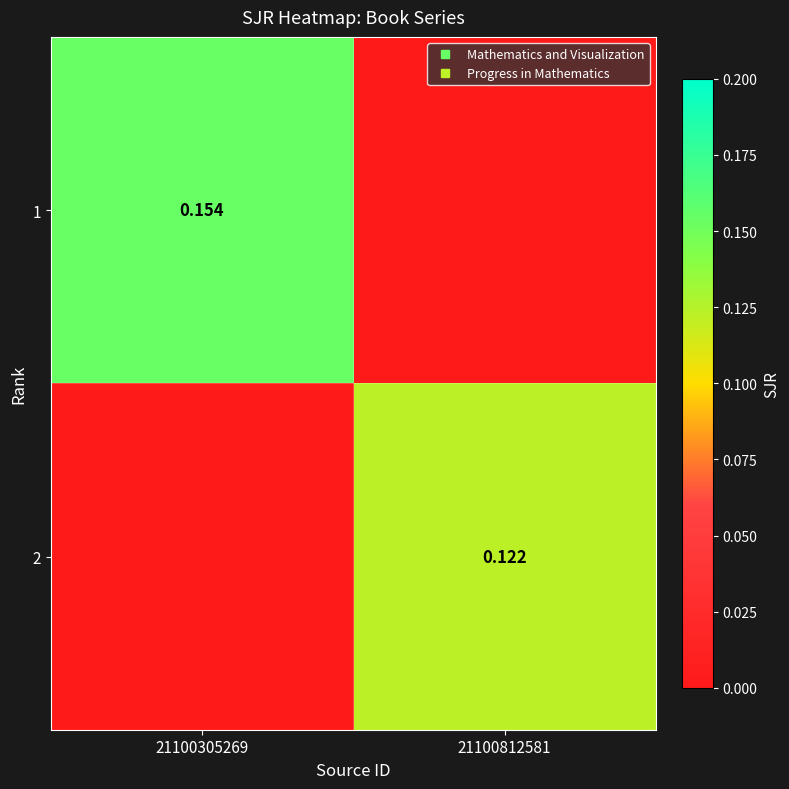

Rank the series by their maximum value, from highest to lowest.

1, 2